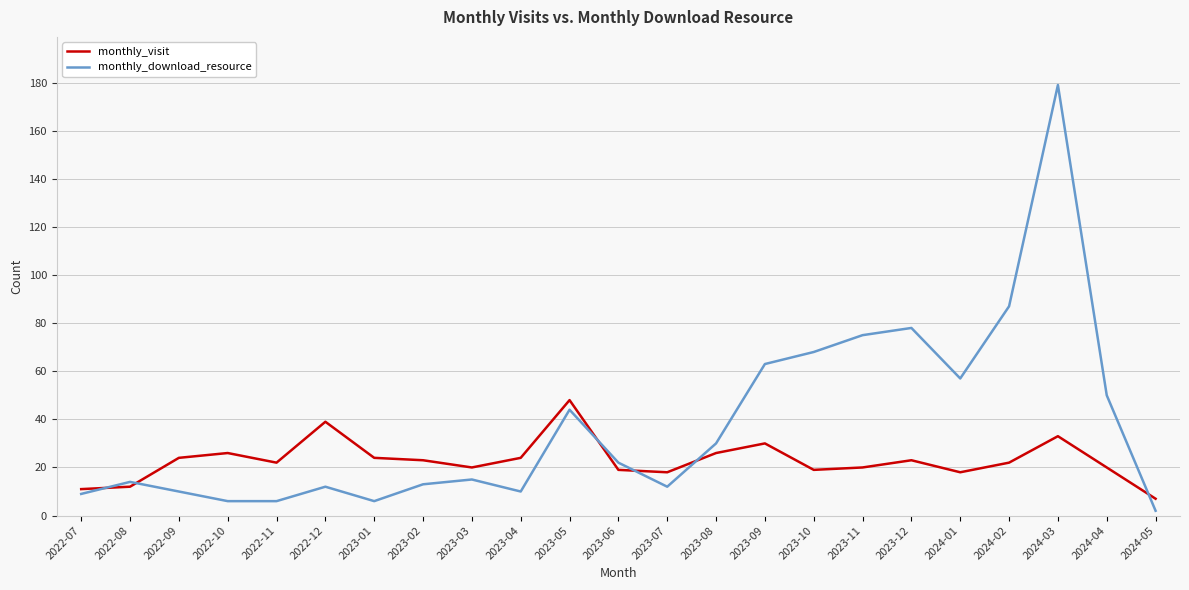

What is the greatest value displayed?

179